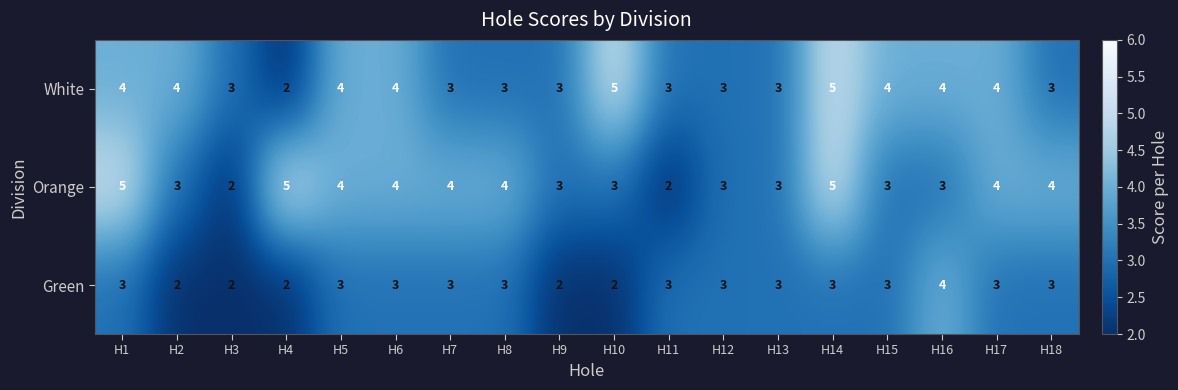

What is the difference between the maximum and minimum values in the White series?

3